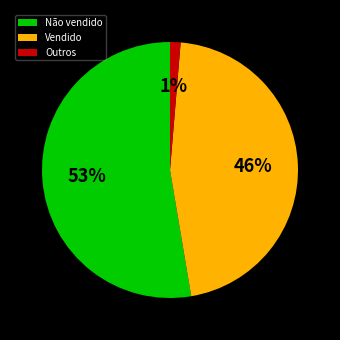

Rank the categories by value from lowest to highest.

Outros, Vendido, Não vendido